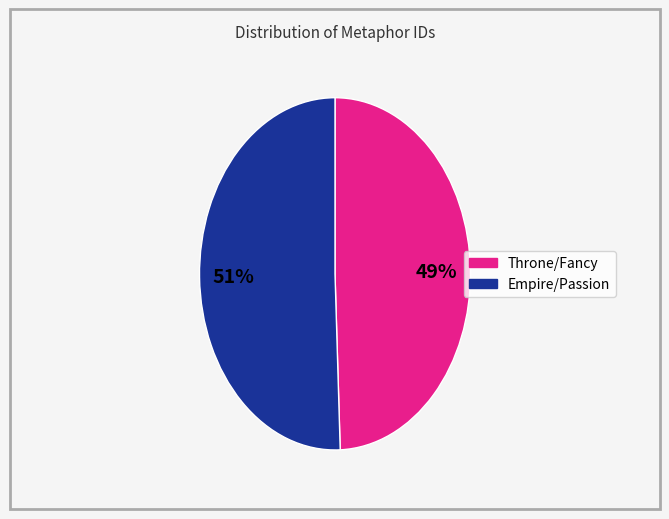

To the nearest percent, what is the average slice percentage?

50%